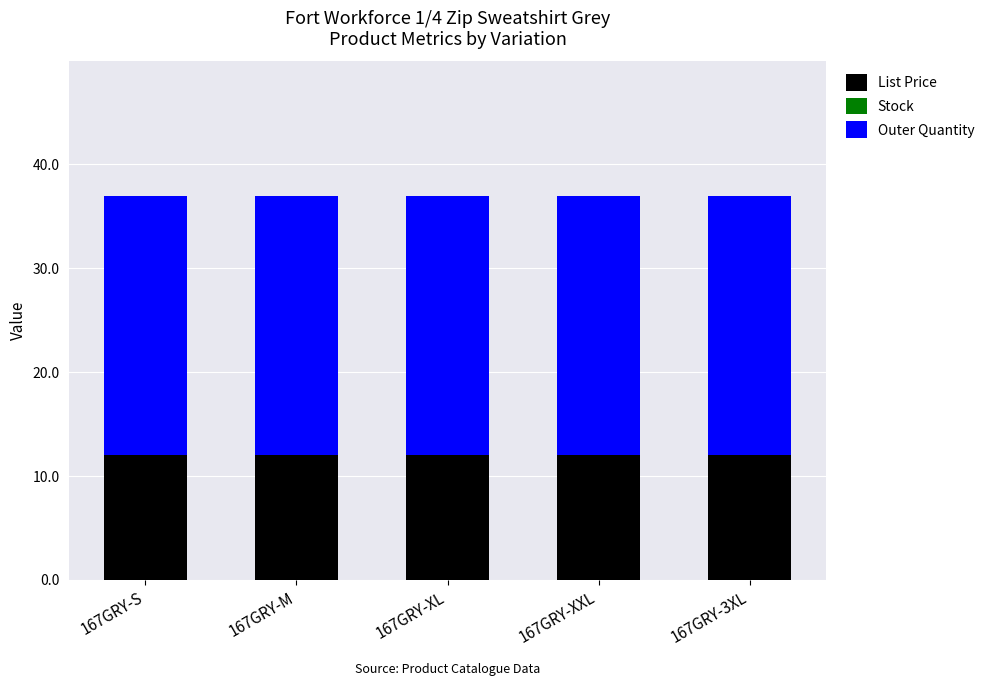

What is the sum of the List Price values at 167GRY-XXL and 167GRY-M?

23.9